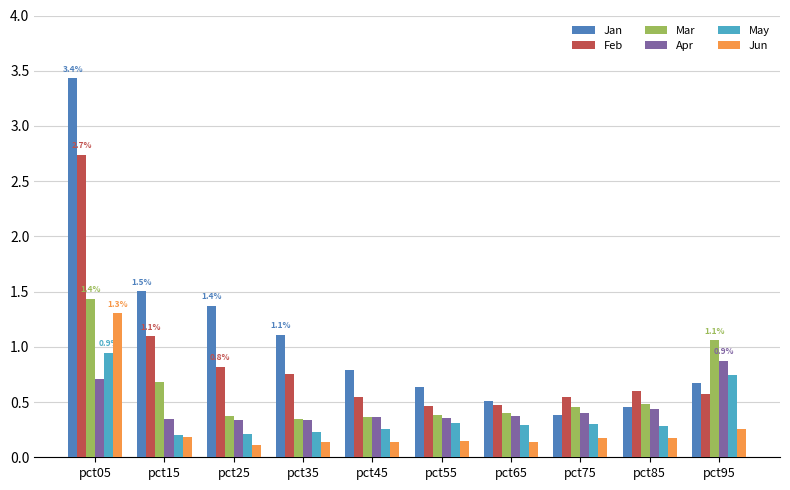

Which series has the largest range (max minus min)?

Jan